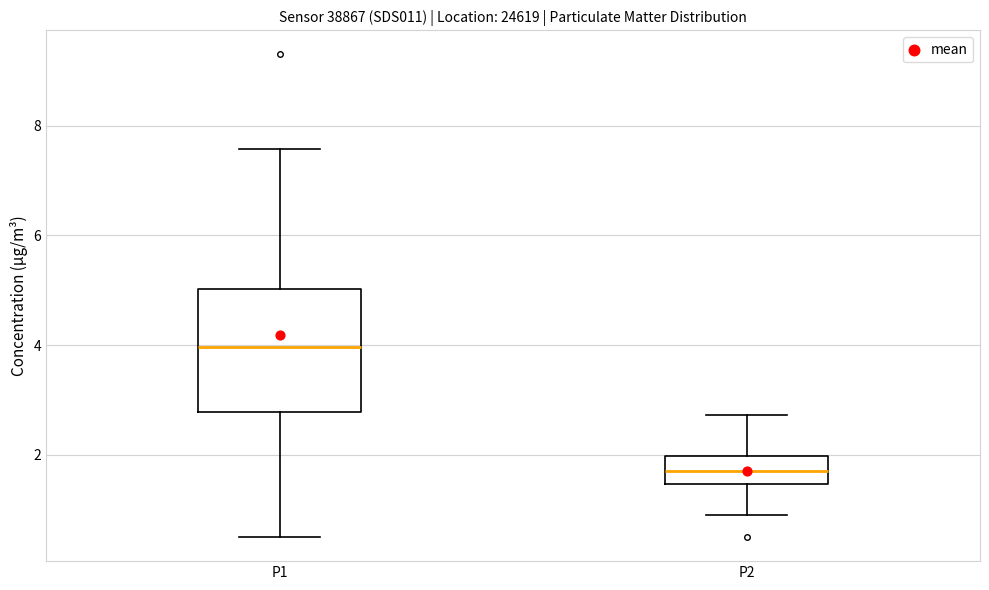

Where does the upper whisker of the box for P2 end on the y-axis? The values are not printed on the chart, so give them approximately, as read against the axis.

2.8